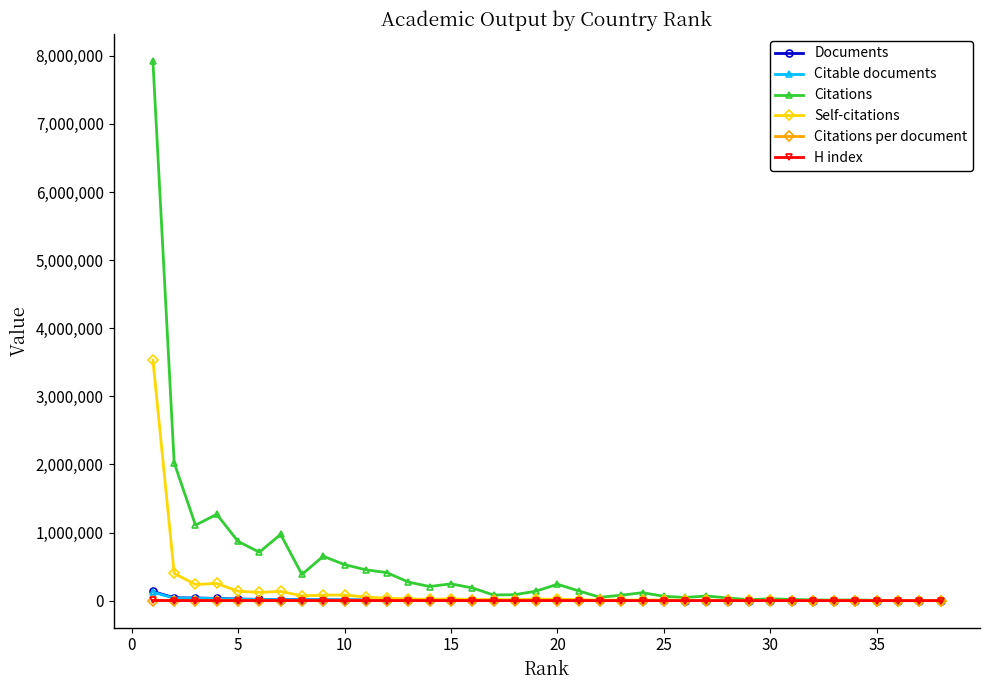

What is the maximum value shown in the chart?

7924488.0